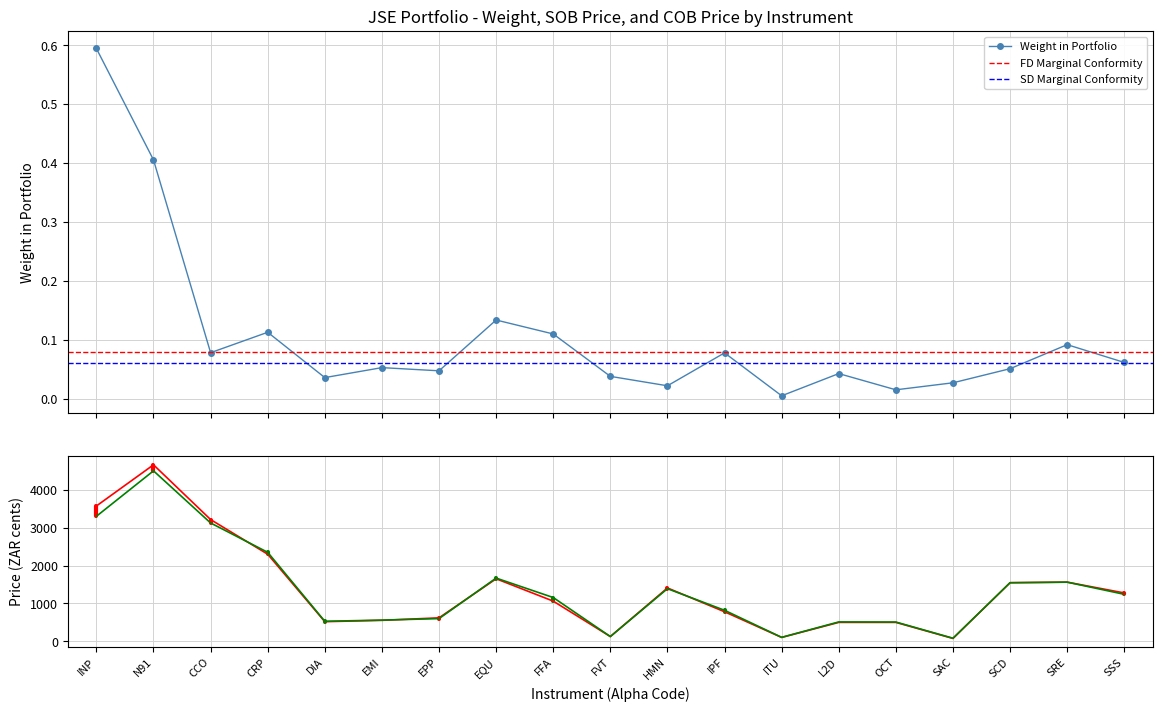

Where is the first local minimum for Weight in Portfolio?

CCO